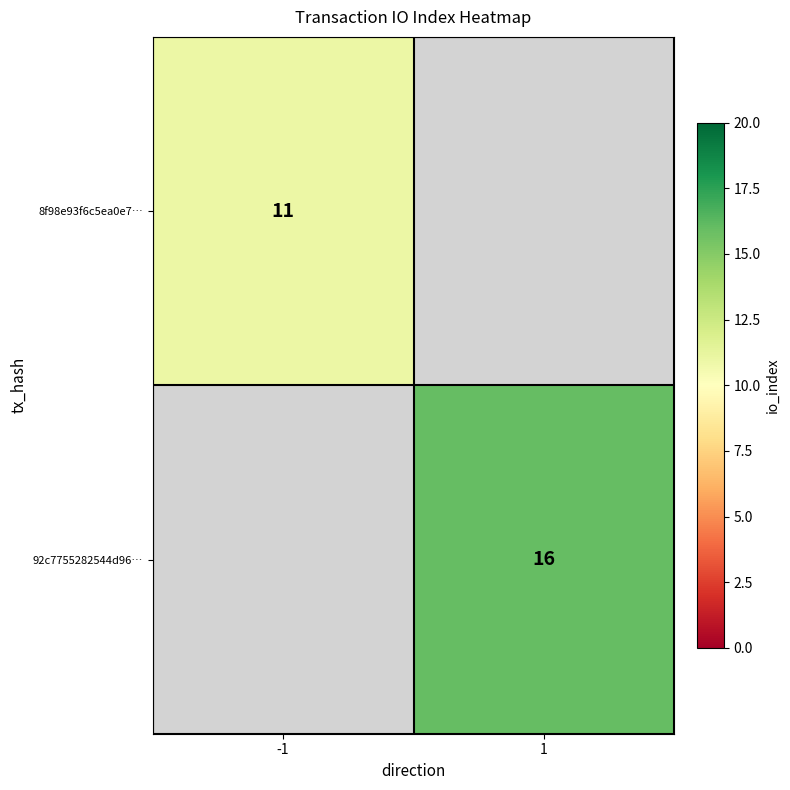

Is it true that 8f98e93f6c5ea0e7… equals 11 at -1?

True